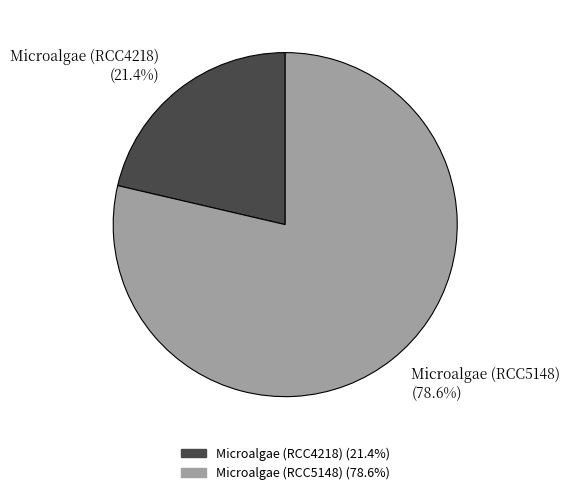

To the nearest percent, what portion does Microalgae (RCC4218) represent?

21%